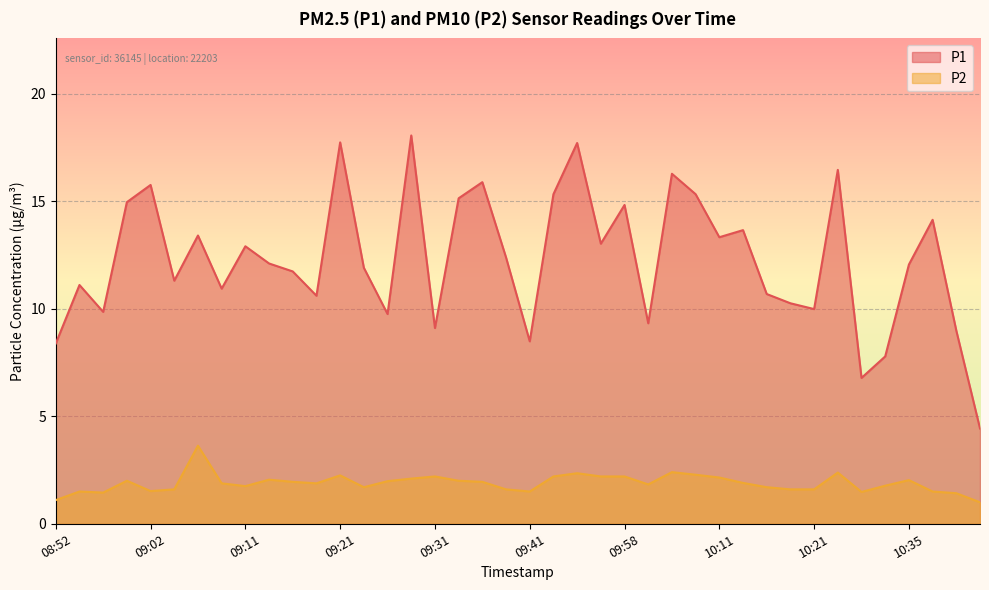

Which series has the largest total across all categories?

P1